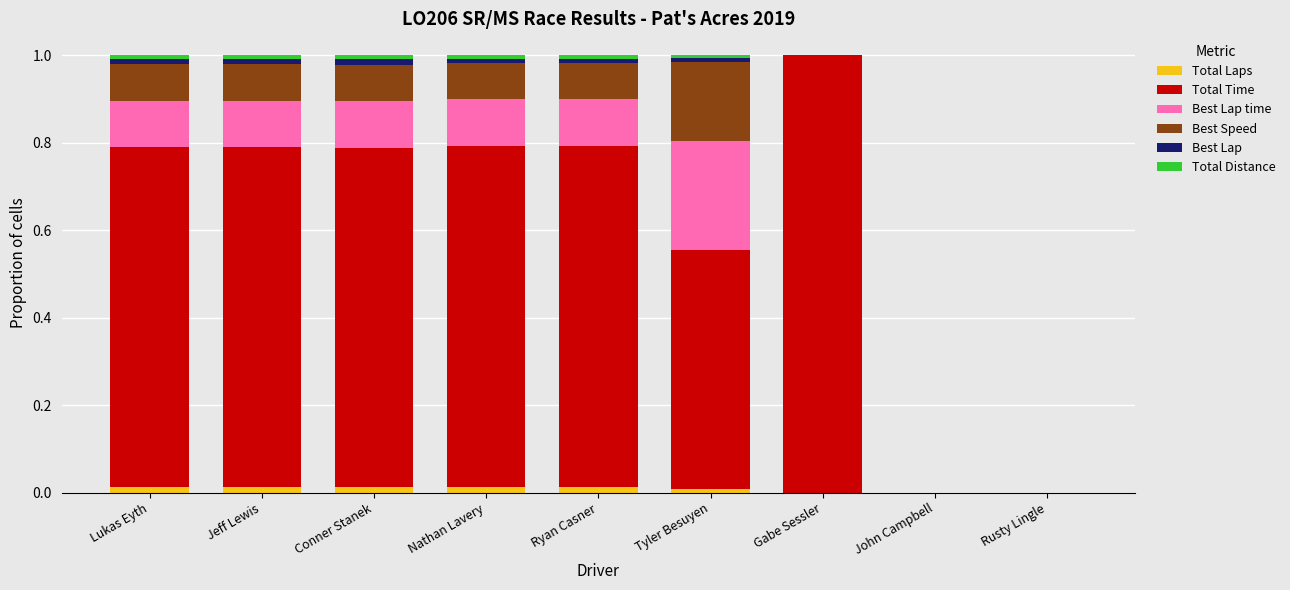

Are the bars horizontal?

No